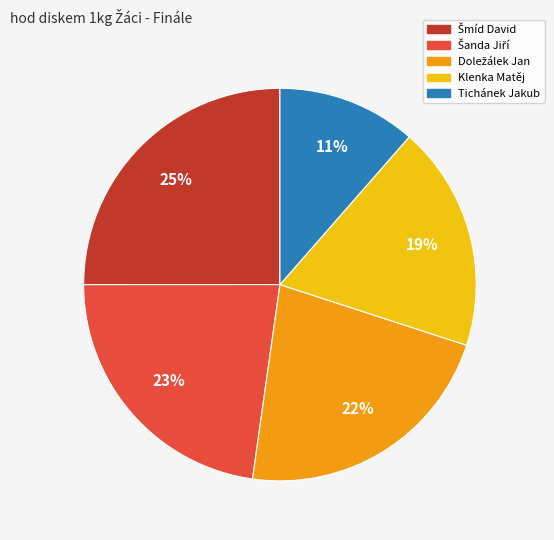

The Tichánek Jakub slice represents 23% of the pie. True or false?

False